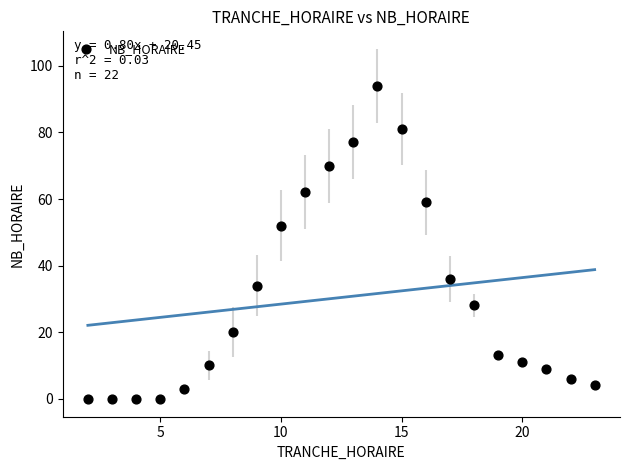

What Y value in the scatter plot is closest to 47?

52